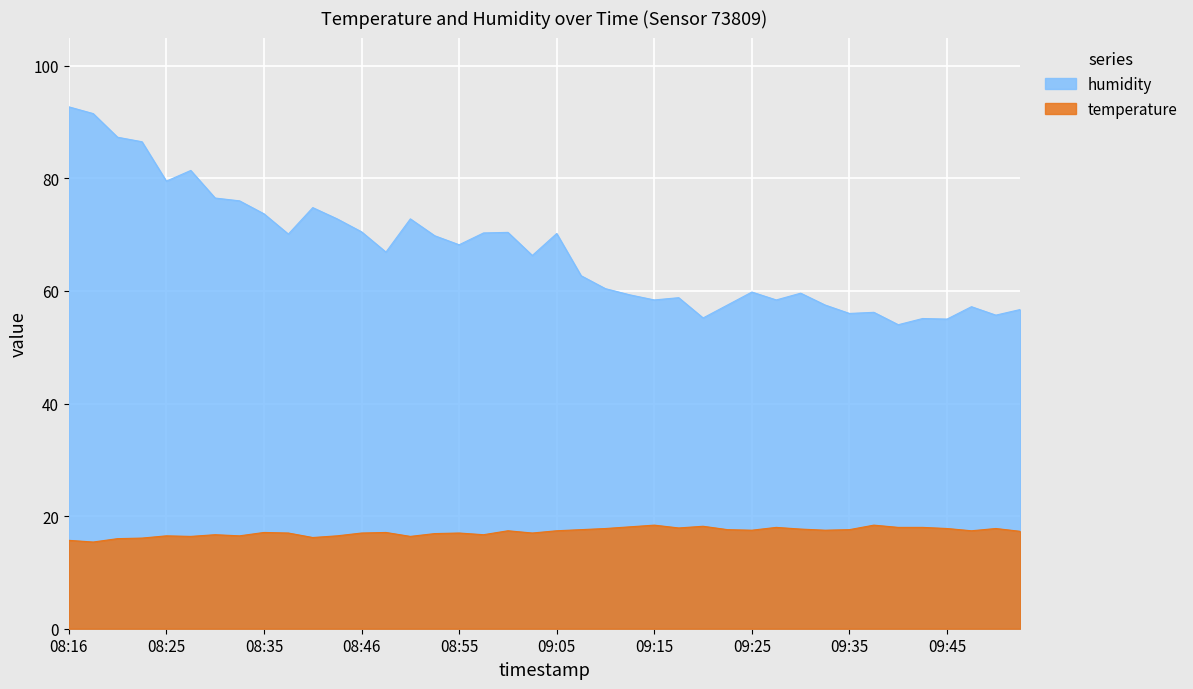

True or false: temperature has more than 0 interior local peaks.

True